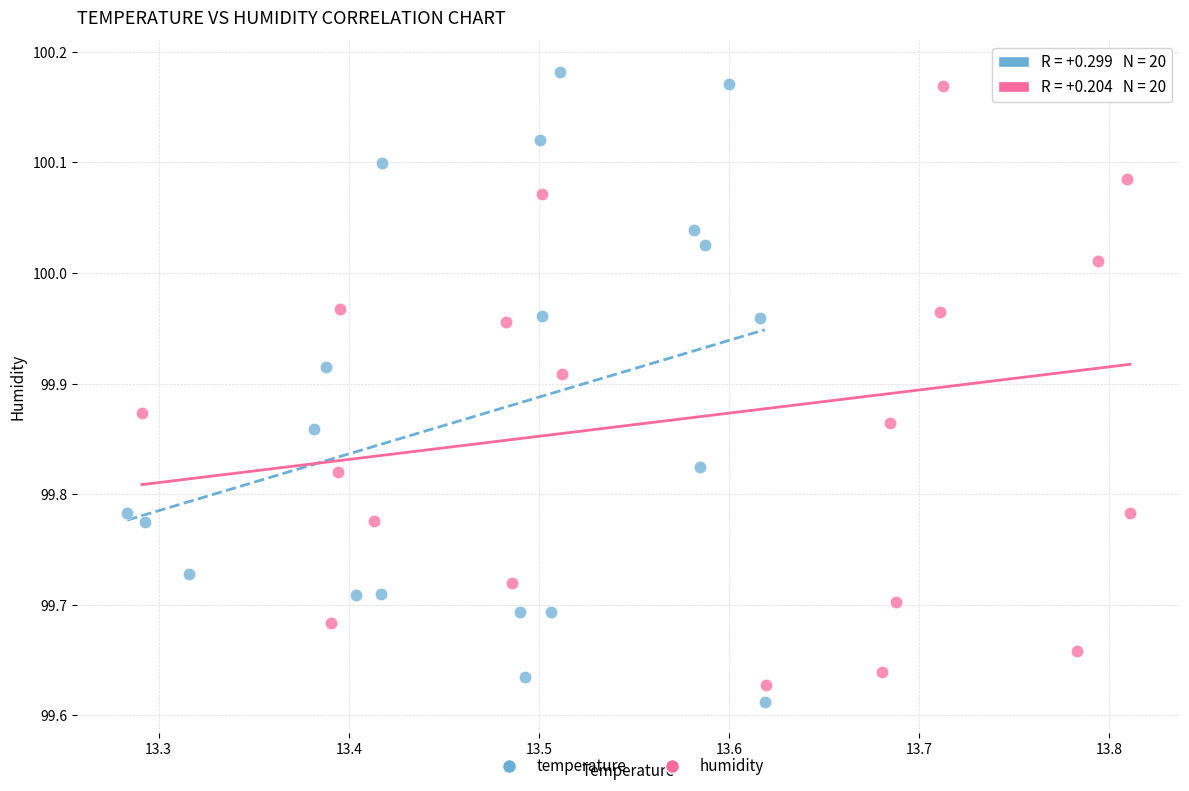

Which series has the widest spread of Y values?

temperature